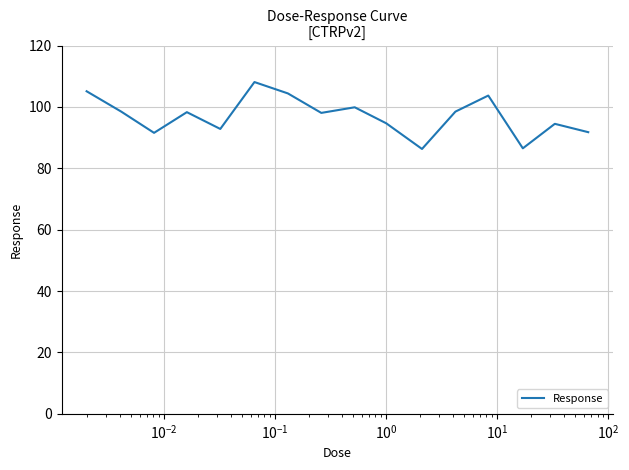

What is the smallest value displayed?

86.3